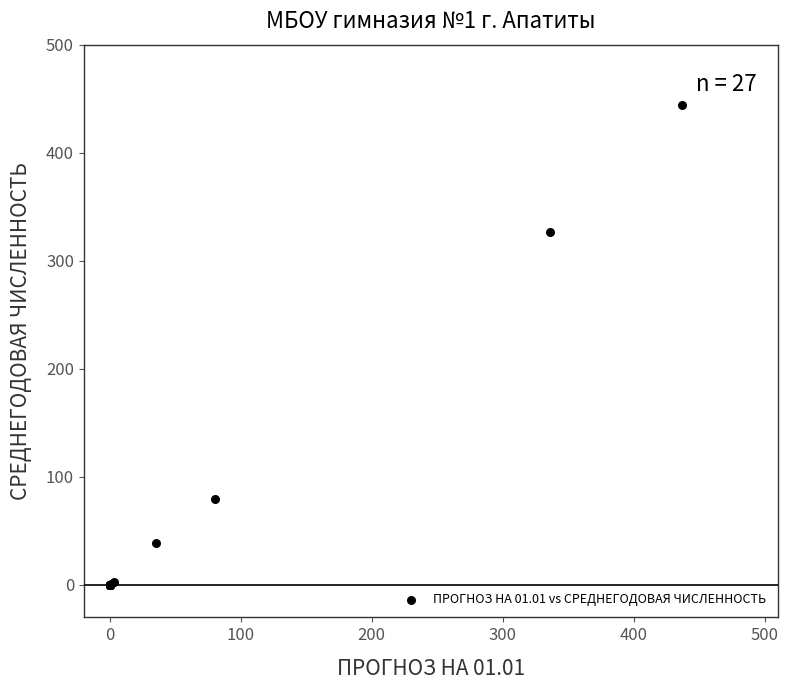

What Y value in the scatter plot is closest to 222?

326.7